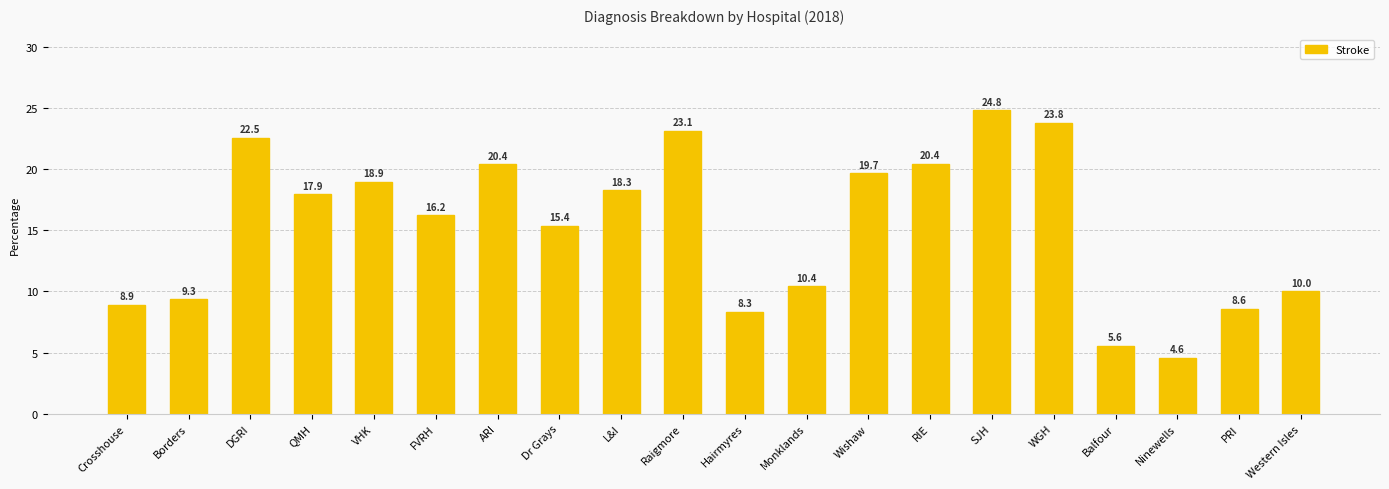

What is the difference between the second highest and minimum values?

19.2